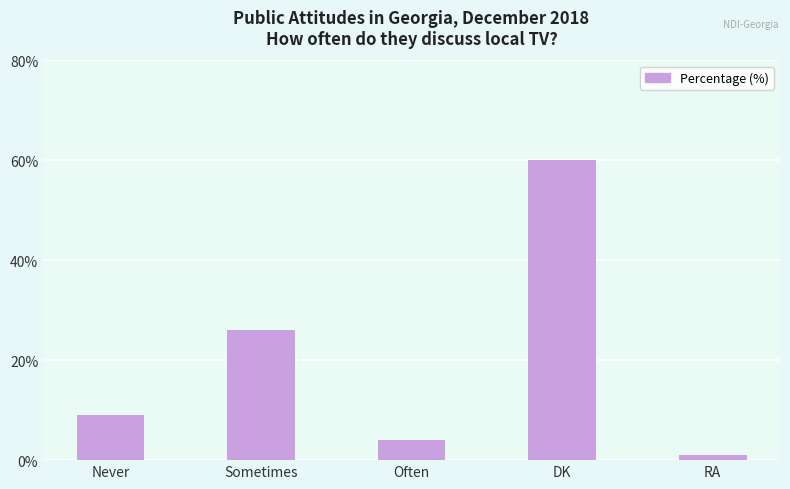

The chart shows a value of 9 at Never. True or false?

True